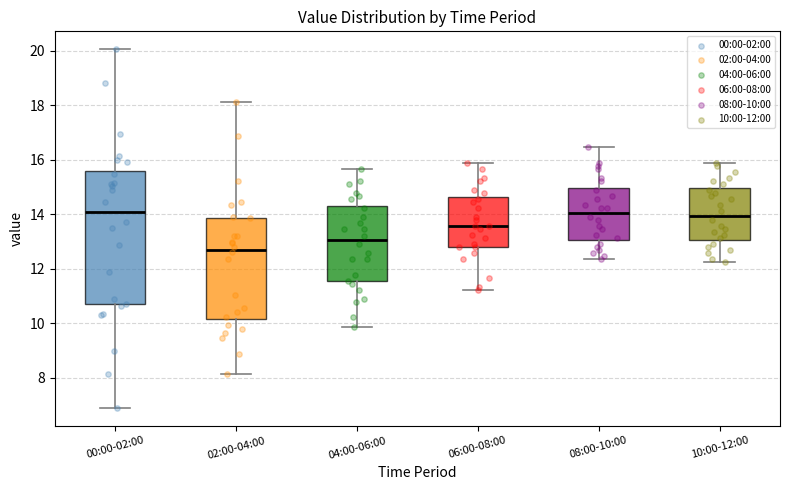

Reading left to right, transcribe this box plot: for each box, give where its median line is, the range the box spans, and where its two whiskers end, as read against the y-axis. The values are not printed on the chart, so give them approximately, as read against the axis.

00:00-02:00: median 14.0, box 10.6 to 15.6, whiskers 7.0 to 20.0
02:00-04:00: median 12.8, box 10.2 to 13.8, whiskers 8.2 to 18.2
04:00-06:00: median 13.0, box 11.6 to 14.4, whiskers 9.8 to 15.6
06:00-08:00: median 13.6, box 12.8 to 14.6, whiskers 11.2 to 15.8
08:00-10:00: median 14.0, box 13.0 to 15.0, whiskers 12.4 to 16.4
10:00-12:00: median 14.0, box 13.0 to 15.0, whiskers 12.2 to 15.8